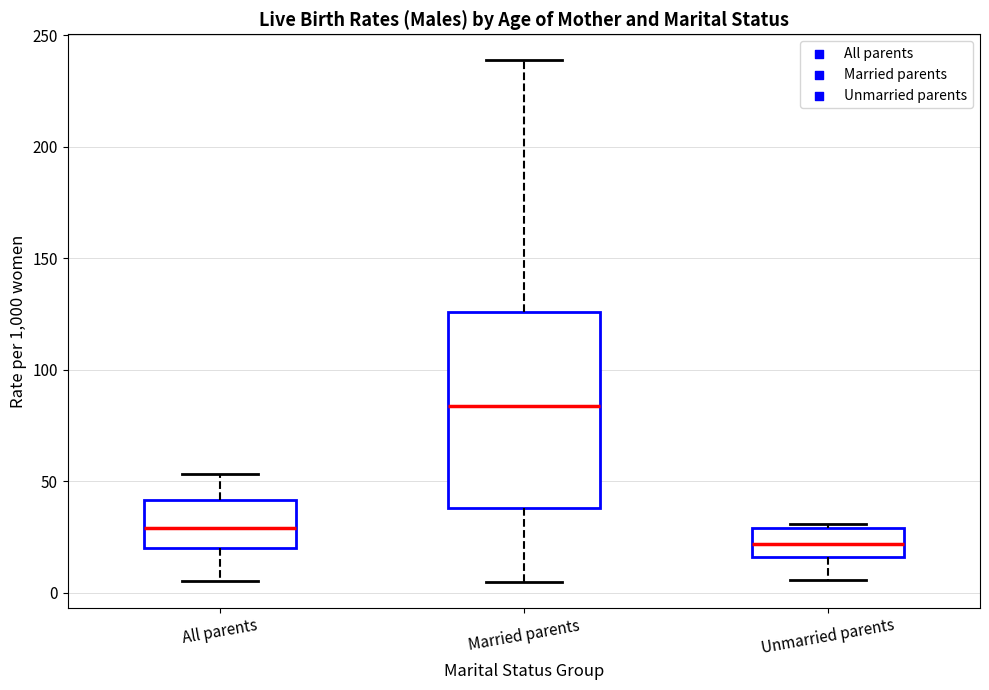

Which box is the tallest, from its lower edge to its upper edge?

Married parents